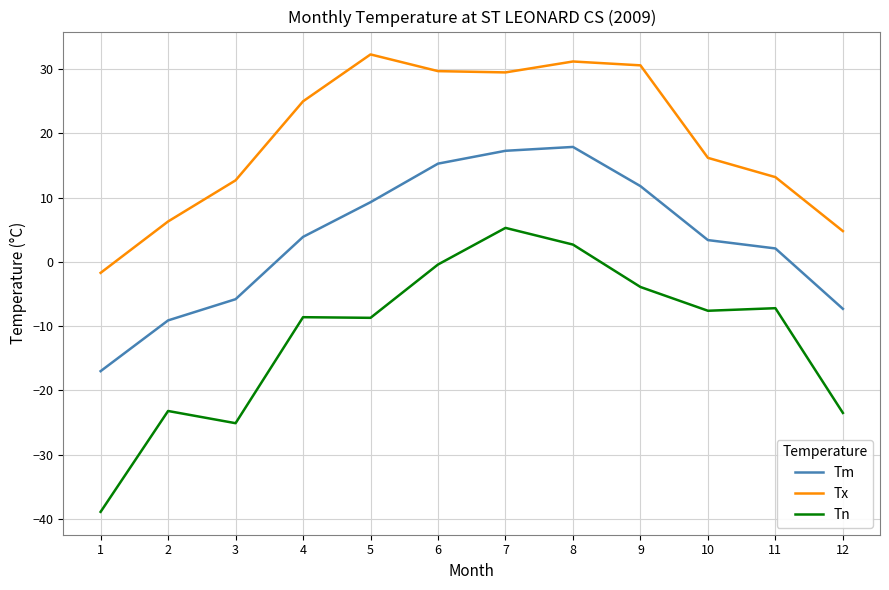

The value of Tx at 3 is 12.7. True or false?

True